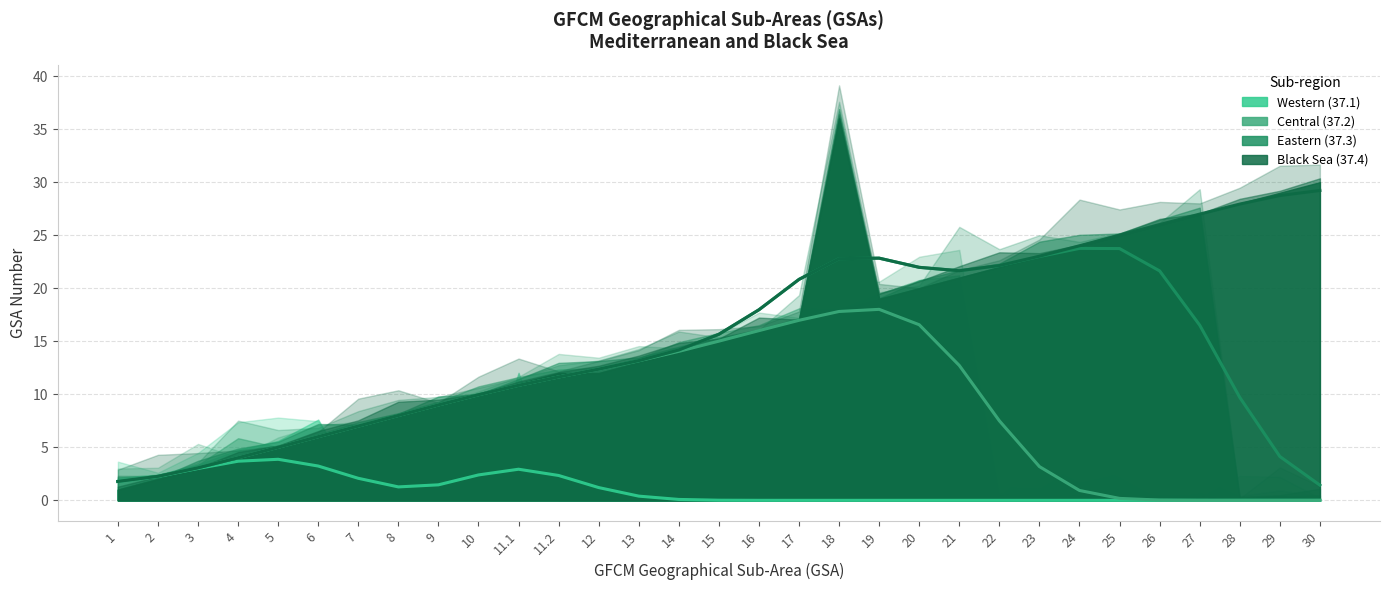

At which label is Central (37.2) closest to 10?

10